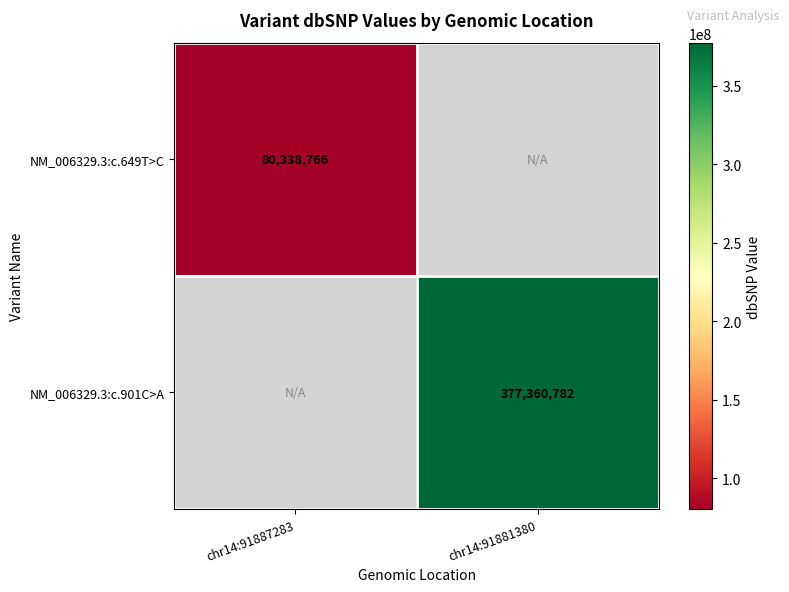

How many categories are shown in the chart?

2